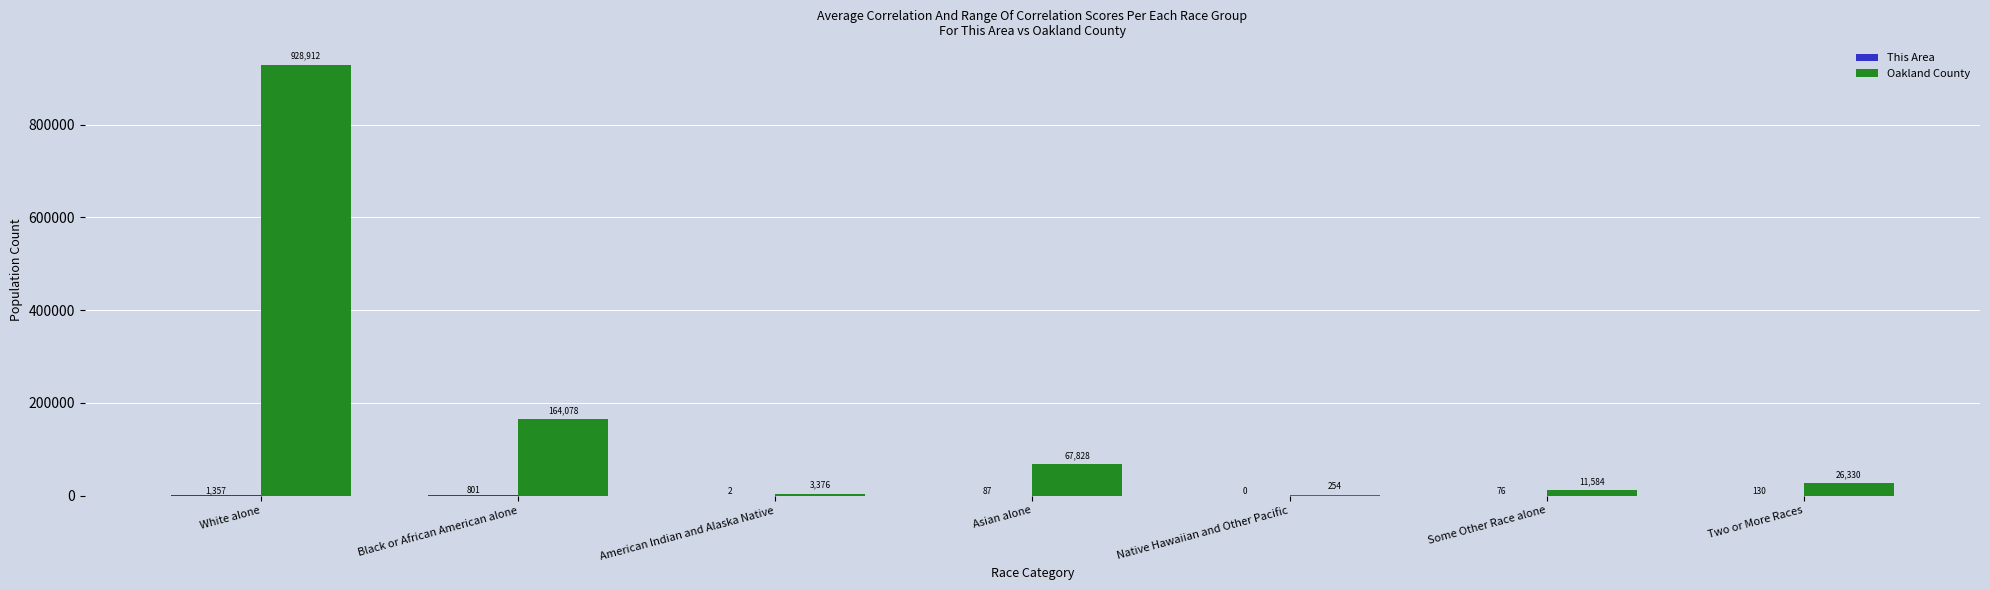

How many distinct data groups are displayed?

2